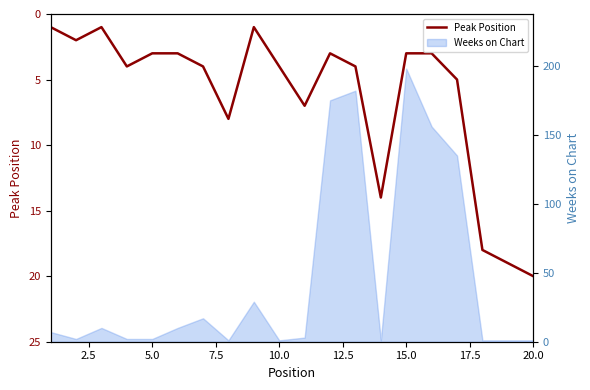

How many lines are shown in the chart?

1